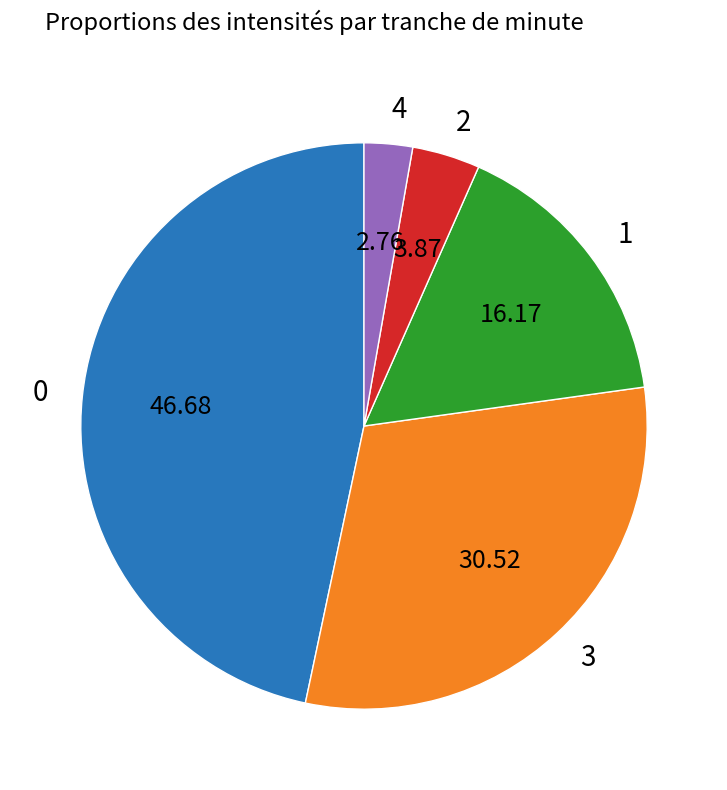

Is there any slice that represents more than half of the pie?

No